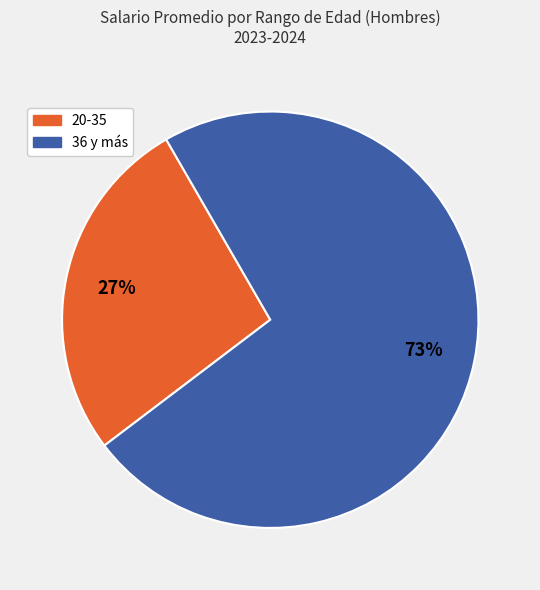

To the nearest percent, what is the combined percentage of 36 y más and 20-35?

100%